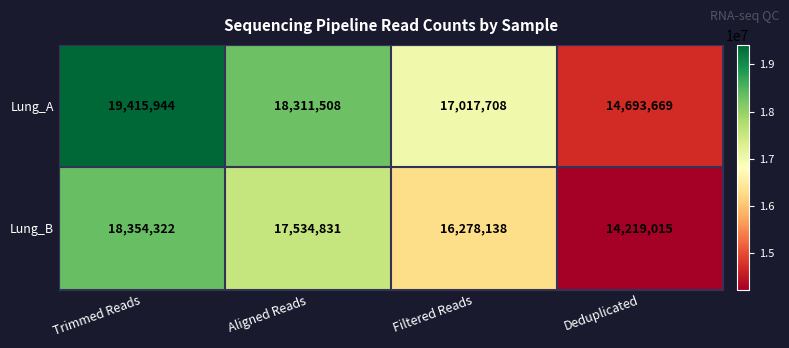

Which series has the largest range (max minus min)?

Lung_A